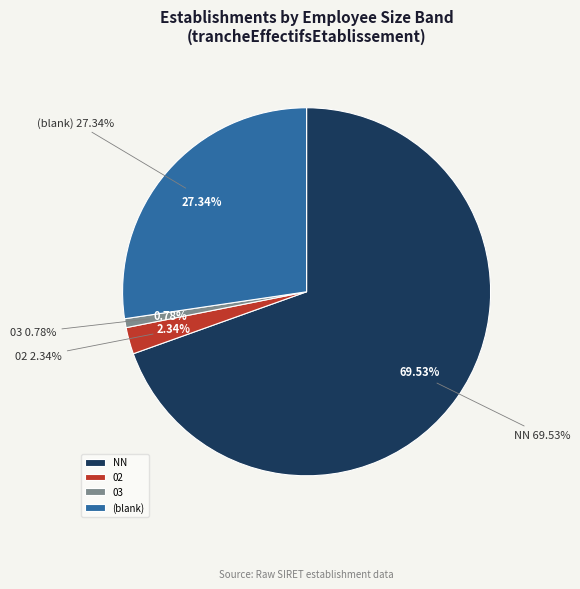

Which category has the biggest portion of the pie?

NN